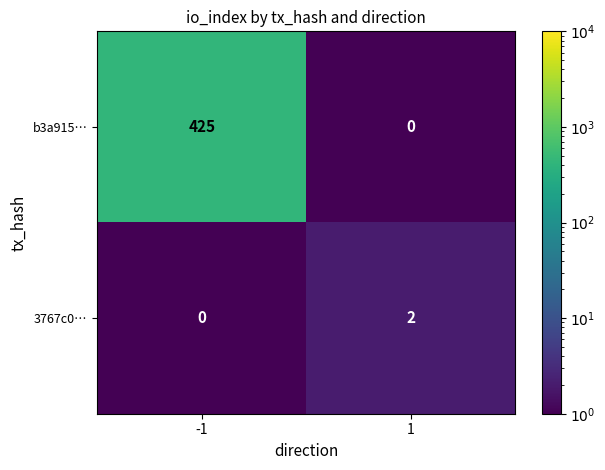

Between -1 and 1, which series saw the biggest shift?

b3a915…